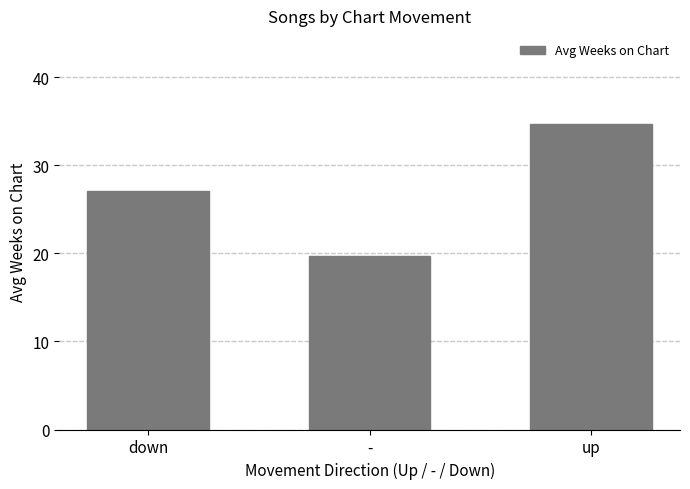

What is the maximum value shown in the chart?

34.7